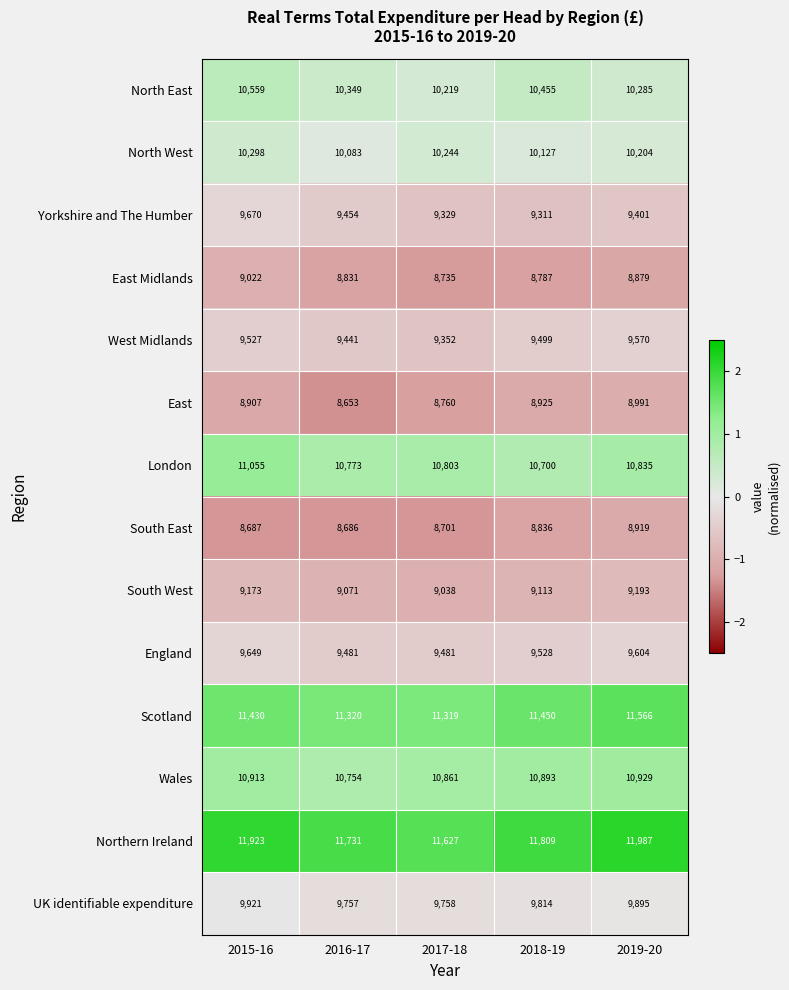

Read the London value at 2015-16.

11055